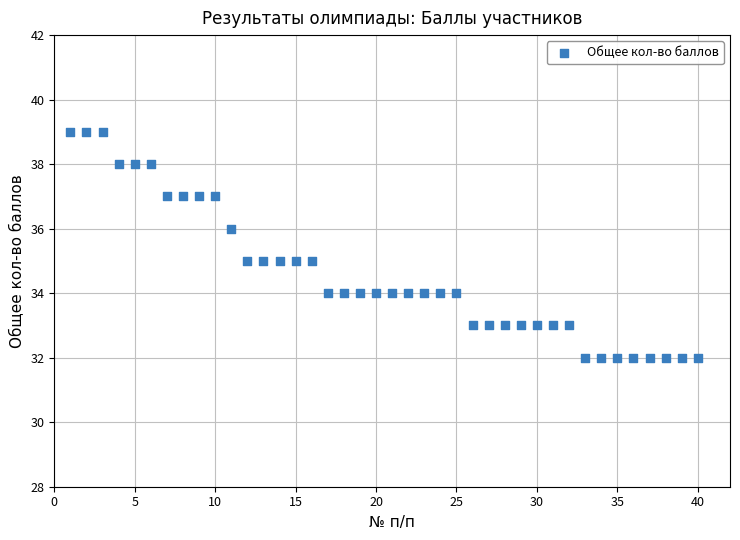

What is the range of Y values (max minus min)?

7